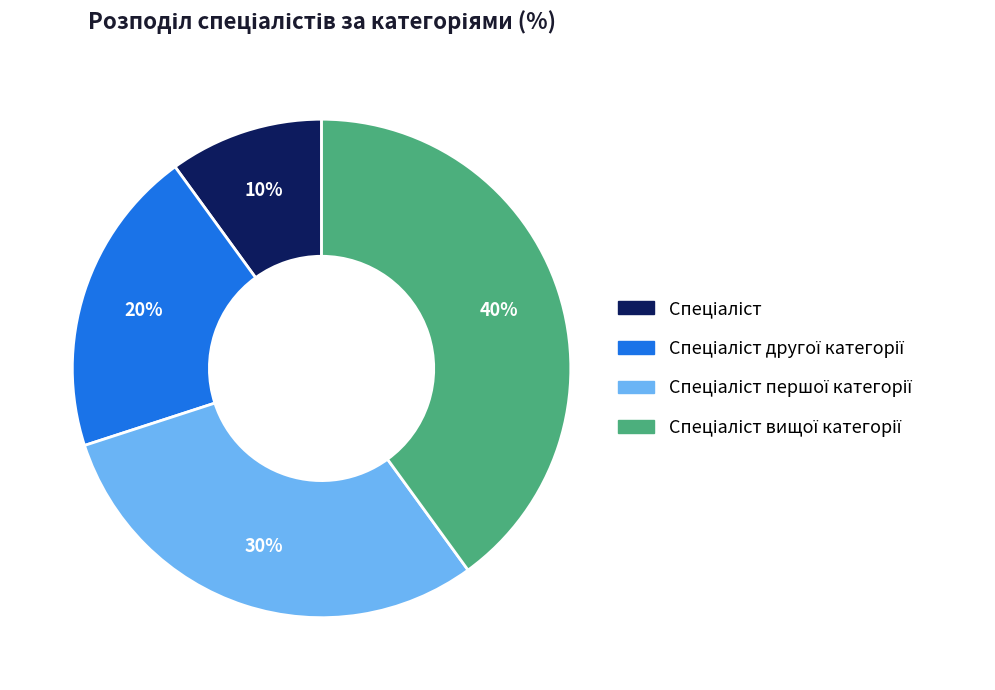

To the nearest percent, what is the difference between the largest and smallest slice percentages?

30%